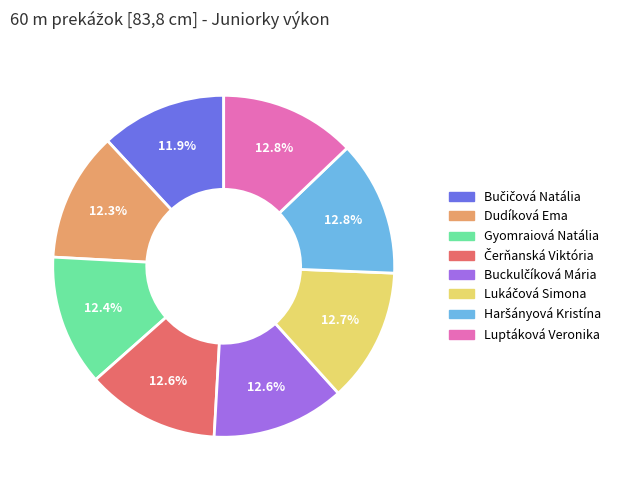

Is Dudíková Ema the majority of the pie?

No